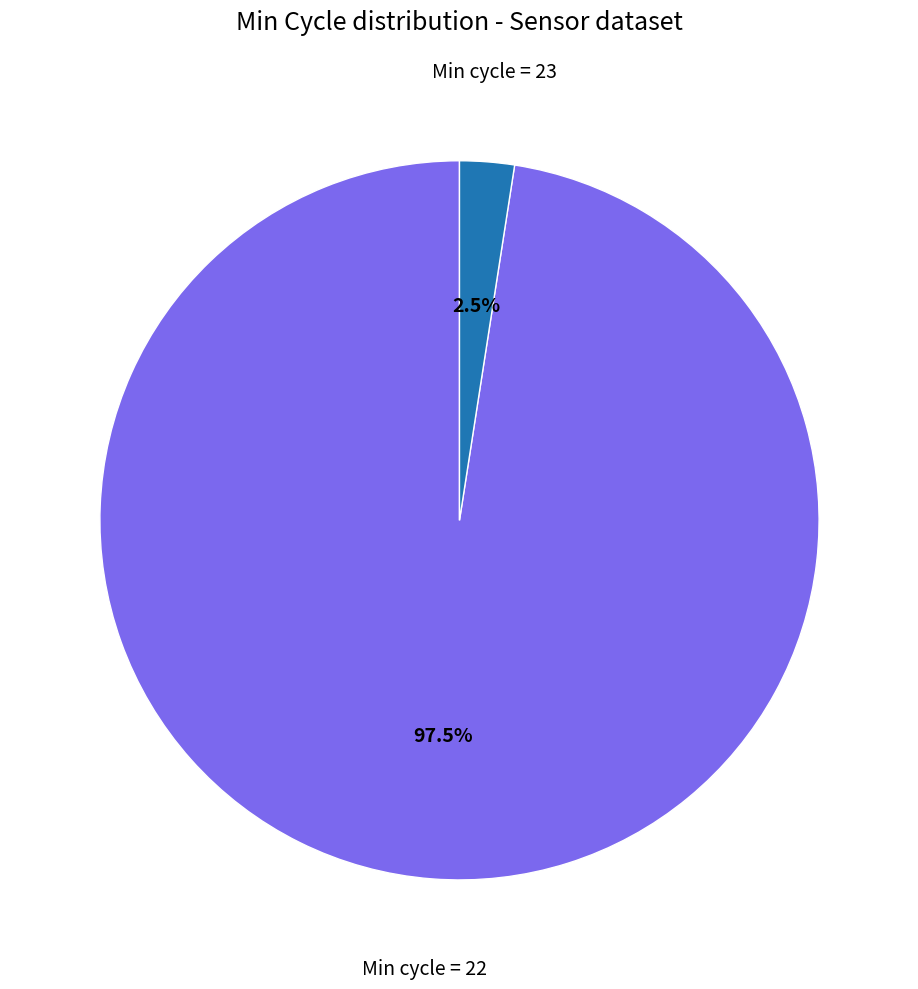

Is there any slice that represents more than half of the pie?

Yes